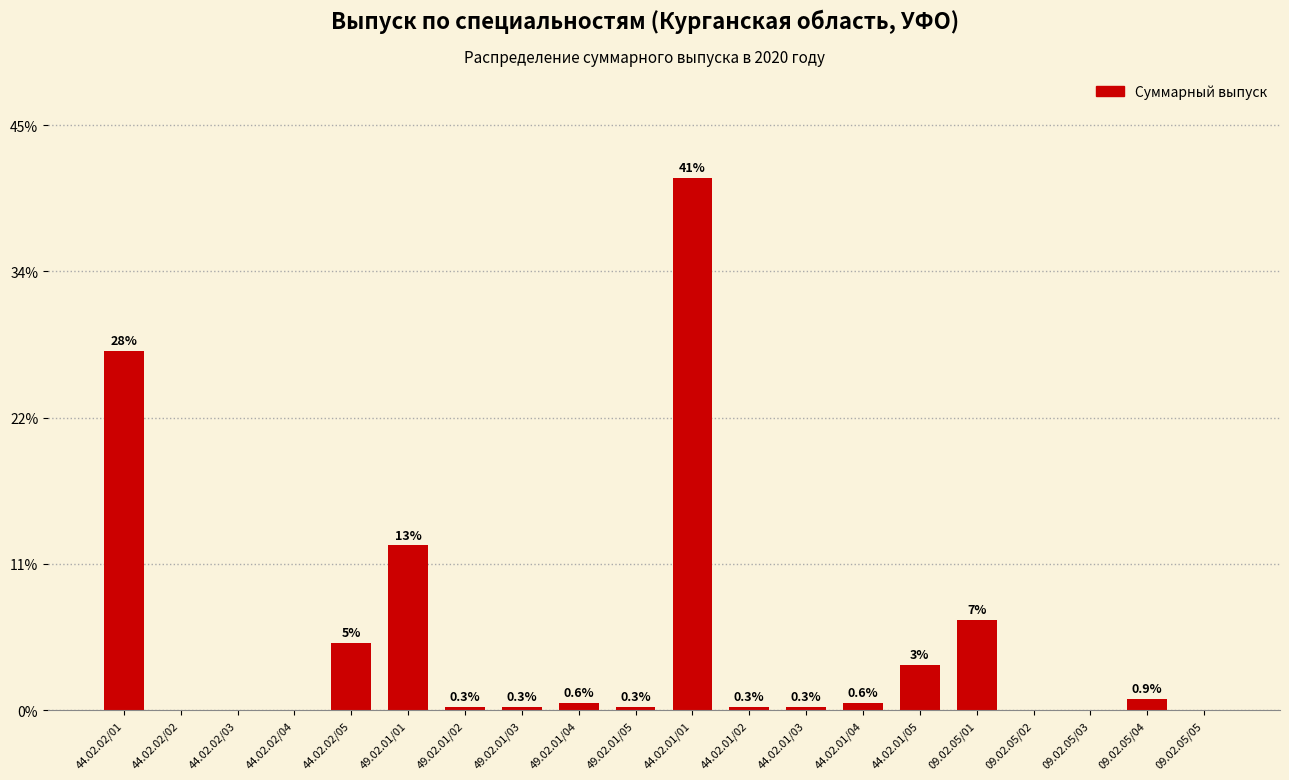

What value does the data have at 49.02.01/03?

0.3